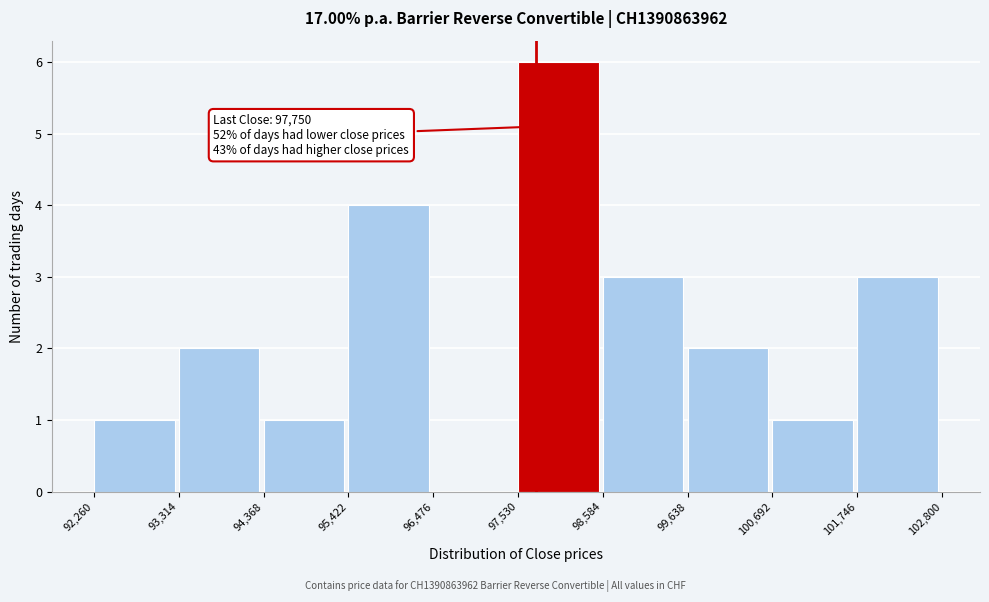

Which range on the x-axis has the tallest bar?

97,530 to 98,584